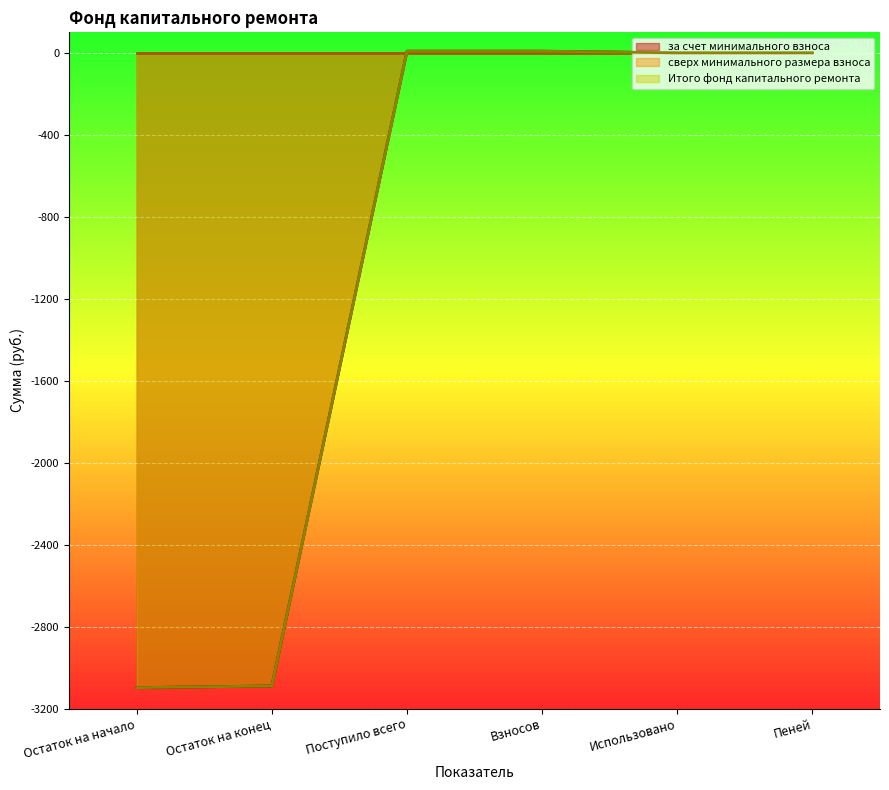

What is the label of the 6th point from the right?

Остаток на начало